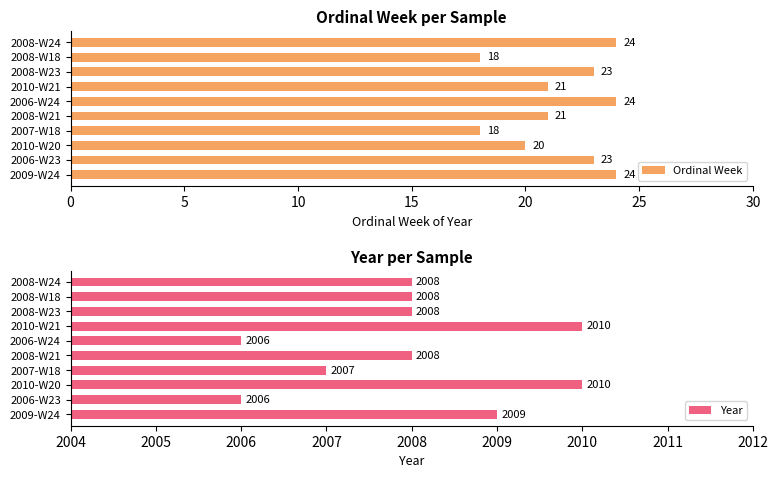

Which series has the widest spread of values?

Ordinal Week